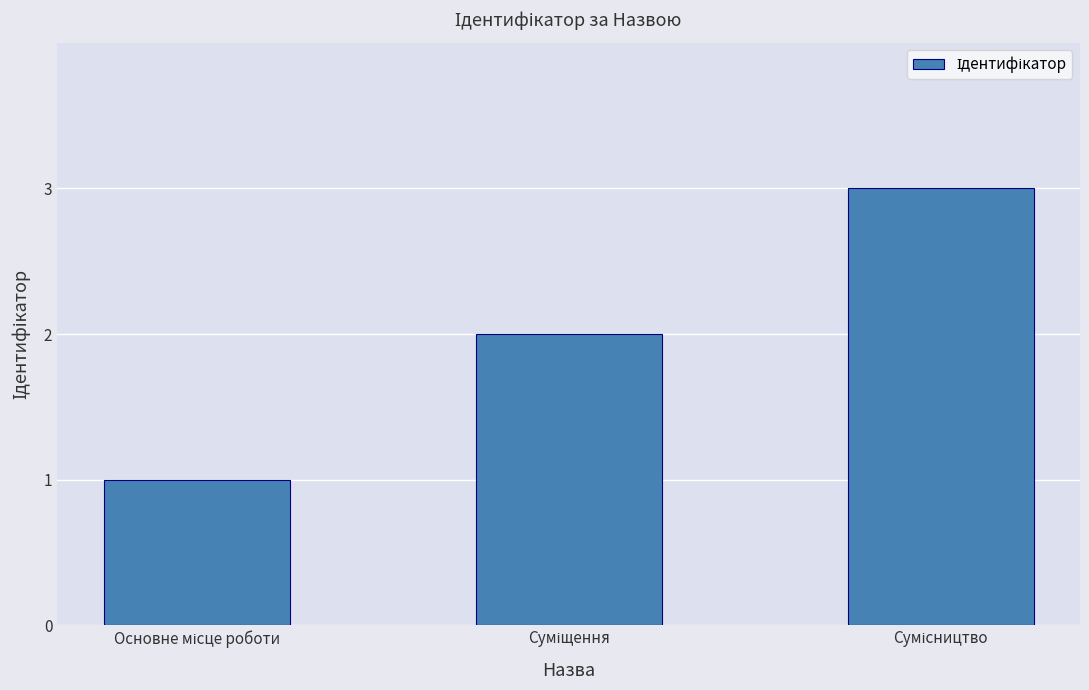

What is the difference between the maximum and minimum values?

2